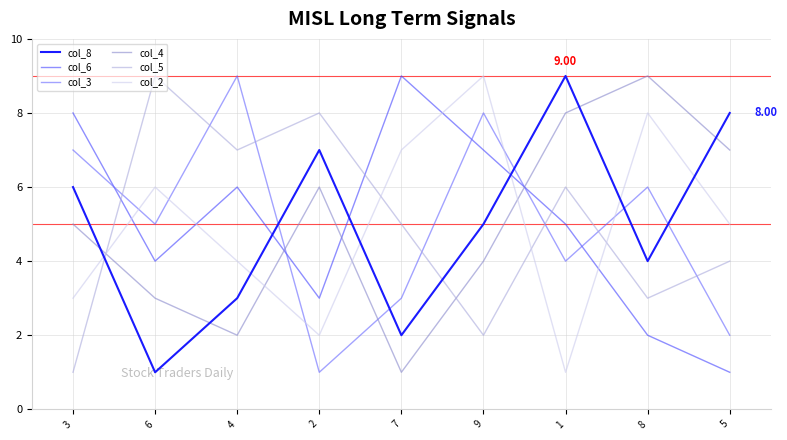

Is the value of col_6 at 9 greater than the value of col_4 at 8?

No